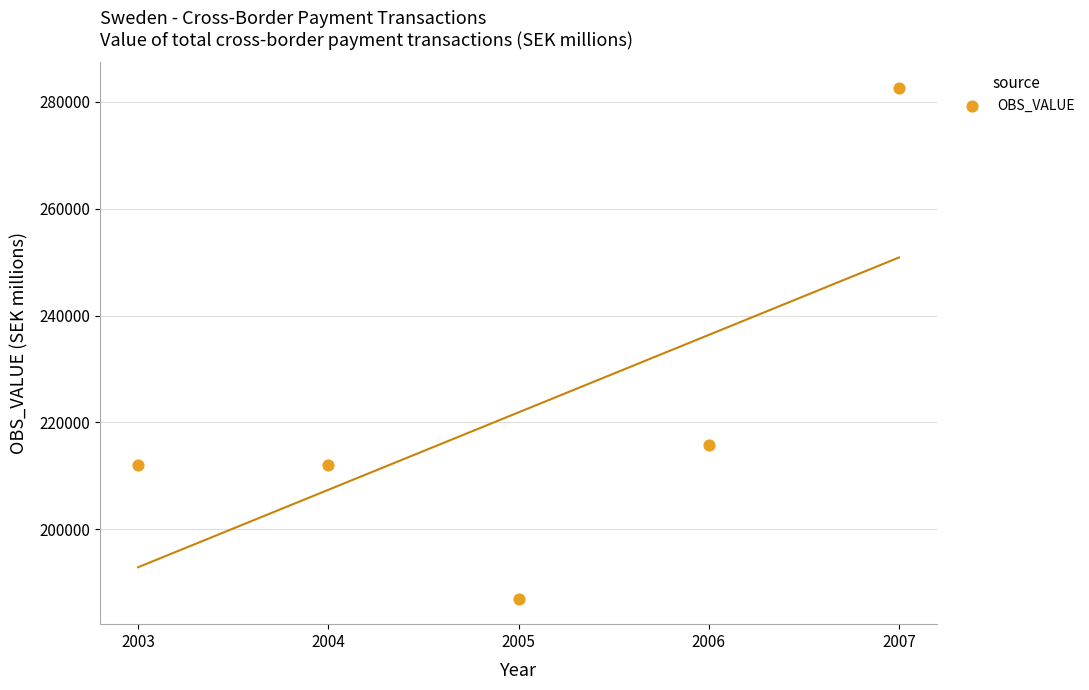

What is the range of Y values (max minus min)?

95628